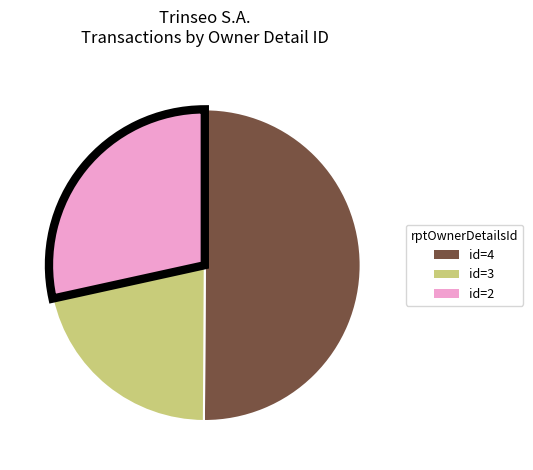

Which slice represents more than half of the pie?

id=4